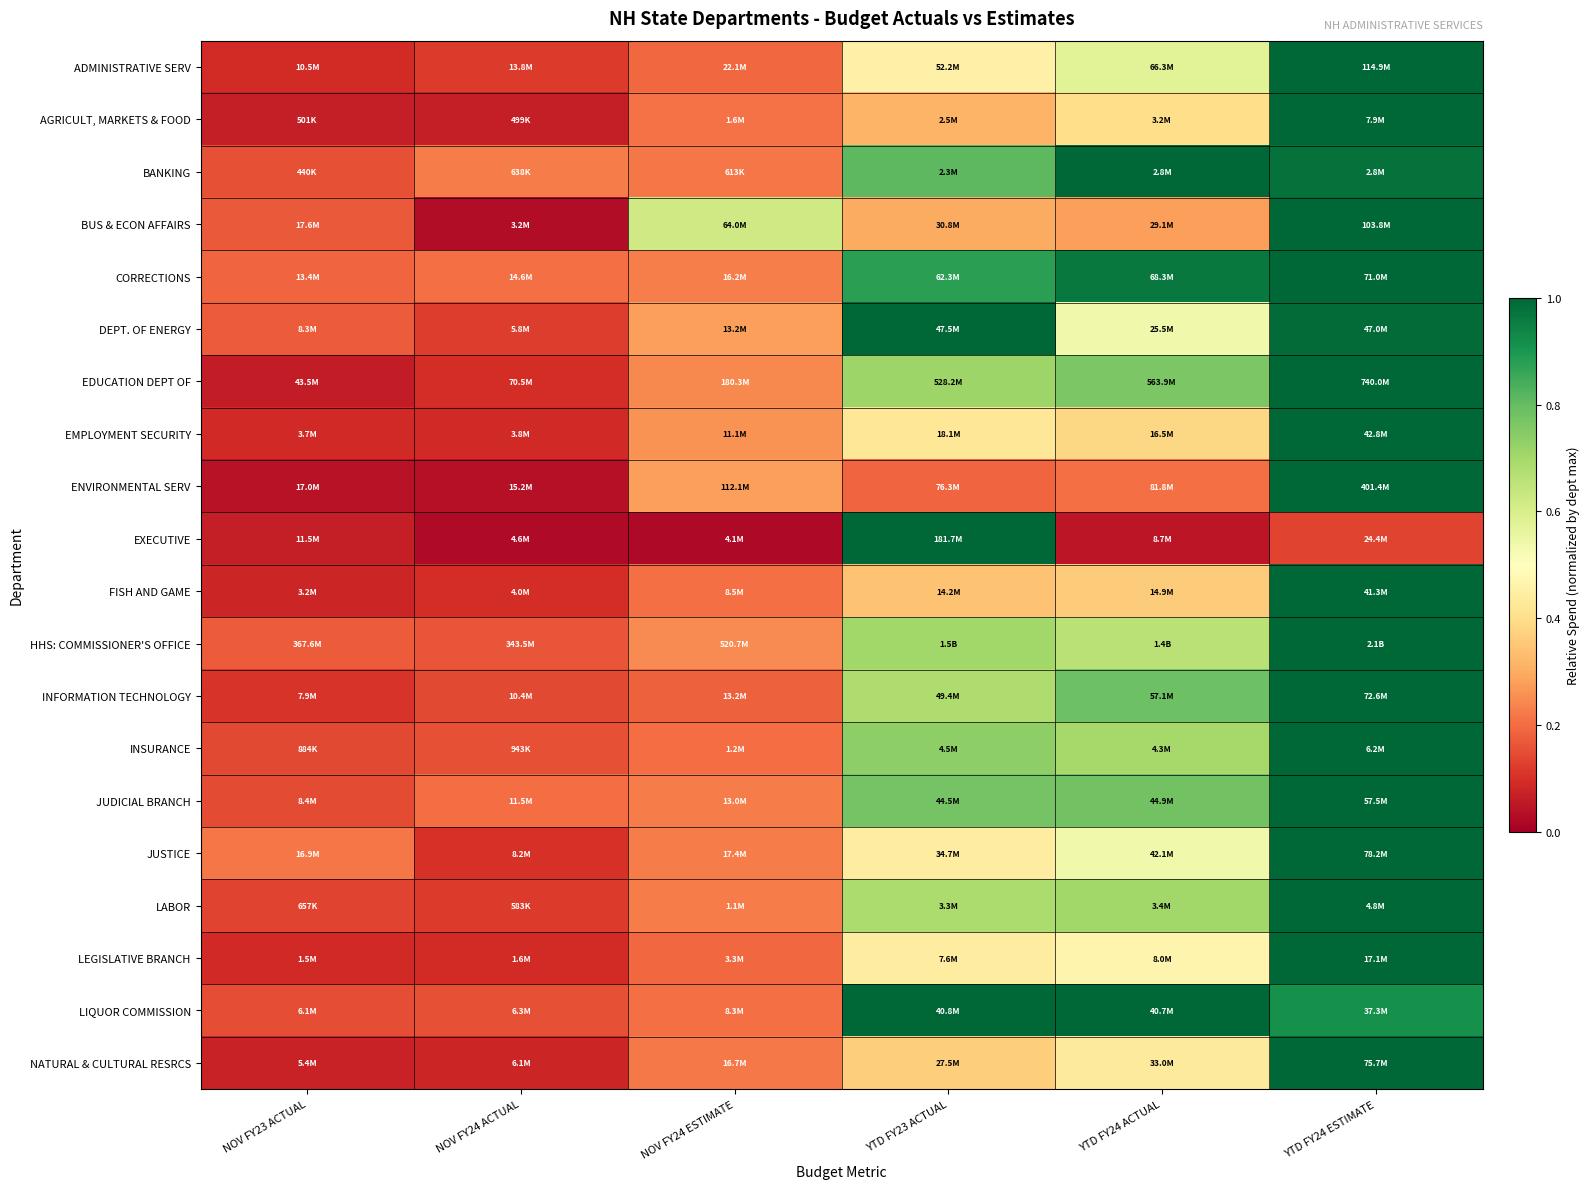

Reading right to left, list all the values displayed in this chart.

ADMINISTRATIVE SERV: YTD FY24 ESTIMATE=1.0	YTD FY24 ACTUAL=0.6	YTD FY23 ACTUAL=0.5	NOV FY24 ESTIMATE=0.2	NOV FY24 ACTUAL=0.1	NOV FY23 ACTUAL=0.1
AGRICULT, MARKETS & FOOD: YTD FY24 ESTIMATE=1.0	YTD FY24 ACTUAL=0.4	YTD FY23 ACTUAL=0.3	NOV FY24 ESTIMATE=0.2	NOV FY24 ACTUAL=0.1	NOV FY23 ACTUAL=0.1
BANKING: YTD FY24 ESTIMATE=1.0	YTD FY24 ACTUAL=1.0	YTD FY23 ACTUAL=0.8	NOV FY24 ESTIMATE=0.2	NOV FY24 ACTUAL=0.2	NOV FY23 ACTUAL=0.2
BUS & ECON AFFAIRS: YTD FY24 ESTIMATE=1.0	YTD FY24 ACTUAL=0.3	YTD FY23 ACTUAL=0.3	NOV FY24 ESTIMATE=0.6	NOV FY24 ACTUAL=0.0	NOV FY23 ACTUAL=0.2
CORRECTIONS: YTD FY24 ESTIMATE=1.0	YTD FY24 ACTUAL=1.0	YTD FY23 ACTUAL=0.9	NOV FY24 ESTIMATE=0.2	NOV FY24 ACTUAL=0.2	NOV FY23 ACTUAL=0.2
DEPT. OF ENERGY: YTD FY24 ESTIMATE=1.0	YTD FY24 ACTUAL=0.5	YTD FY23 ACTUAL=1.0	NOV FY24 ESTIMATE=0.3	NOV FY24 ACTUAL=0.1	NOV FY23 ACTUAL=0.2
EDUCATION DEPT OF: YTD FY24 ESTIMATE=1.0	YTD FY24 ACTUAL=0.8	YTD FY23 ACTUAL=0.7	NOV FY24 ESTIMATE=0.2	NOV FY24 ACTUAL=0.1	NOV FY23 ACTUAL=0.1
EMPLOYMENT SECURITY: YTD FY24 ESTIMATE=1.0	YTD FY24 ACTUAL=0.4	YTD FY23 ACTUAL=0.4	NOV FY24 ESTIMATE=0.3	NOV FY24 ACTUAL=0.1	NOV FY23 ACTUAL=0.1
ENVIRONMENTAL SERV: YTD FY24 ESTIMATE=1.0	YTD FY24 ACTUAL=0.2	YTD FY23 ACTUAL=0.2	NOV FY24 ESTIMATE=0.3	NOV FY24 ACTUAL=0.0	NOV FY23 ACTUAL=0.0
EXECUTIVE: YTD FY24 ESTIMATE=0.1	YTD FY24 ACTUAL=0.0	YTD FY23 ACTUAL=1.0	NOV FY24 ESTIMATE=0.0	NOV FY24 ACTUAL=0.0	NOV FY23 ACTUAL=0.1
FISH AND GAME: YTD FY24 ESTIMATE=1.0	YTD FY24 ACTUAL=0.4	YTD FY23 ACTUAL=0.3	NOV FY24 ESTIMATE=0.2	NOV FY24 ACTUAL=0.1	NOV FY23 ACTUAL=0.1
HHS: COMMISSIONER'S OFFICE: YTD FY24 ESTIMATE=1.0	YTD FY24 ACTUAL=0.7	YTD FY23 ACTUAL=0.7	NOV FY24 ESTIMATE=0.2	NOV FY24 ACTUAL=0.2	NOV FY23 ACTUAL=0.2
INFORMATION TECHNOLOGY: YTD FY24 ESTIMATE=1.0	YTD FY24 ACTUAL=0.8	YTD FY23 ACTUAL=0.7	NOV FY24 ESTIMATE=0.2	NOV FY24 ACTUAL=0.1	NOV FY23 ACTUAL=0.1
INSURANCE: YTD FY24 ESTIMATE=1.0	YTD FY24 ACTUAL=0.7	YTD FY23 ACTUAL=0.7	NOV FY24 ESTIMATE=0.2	NOV FY24 ACTUAL=0.2	NOV FY23 ACTUAL=0.1
JUDICIAL BRANCH: YTD FY24 ESTIMATE=1.0	YTD FY24 ACTUAL=0.8	YTD FY23 ACTUAL=0.8	NOV FY24 ESTIMATE=0.2	NOV FY24 ACTUAL=0.2	NOV FY23 ACTUAL=0.1
JUSTICE: YTD FY24 ESTIMATE=1.0	YTD FY24 ACTUAL=0.5	YTD FY23 ACTUAL=0.4	NOV FY24 ESTIMATE=0.2	NOV FY24 ACTUAL=0.1	NOV FY23 ACTUAL=0.2
LABOR: YTD FY24 ESTIMATE=1.0	YTD FY24 ACTUAL=0.7	YTD FY23 ACTUAL=0.7	NOV FY24 ESTIMATE=0.2	NOV FY24 ACTUAL=0.1	NOV FY23 ACTUAL=0.1
LEGISLATIVE BRANCH: YTD FY24 ESTIMATE=1.0	YTD FY24 ACTUAL=0.5	YTD FY23 ACTUAL=0.4	NOV FY24 ESTIMATE=0.2	NOV FY24 ACTUAL=0.1	NOV FY23 ACTUAL=0.1
LIQUOR COMMISSION: YTD FY24 ESTIMATE=0.9	YTD FY24 ACTUAL=1.0	YTD FY23 ACTUAL=1.0	NOV FY24 ESTIMATE=0.2	NOV FY24 ACTUAL=0.2	NOV FY23 ACTUAL=0.2
NATURAL & CULTURAL RESRCS: YTD FY24 ESTIMATE=1.0	YTD FY24 ACTUAL=0.4	YTD FY23 ACTUAL=0.4	NOV FY24 ESTIMATE=0.2	NOV FY24 ACTUAL=0.1	NOV FY23 ACTUAL=0.1